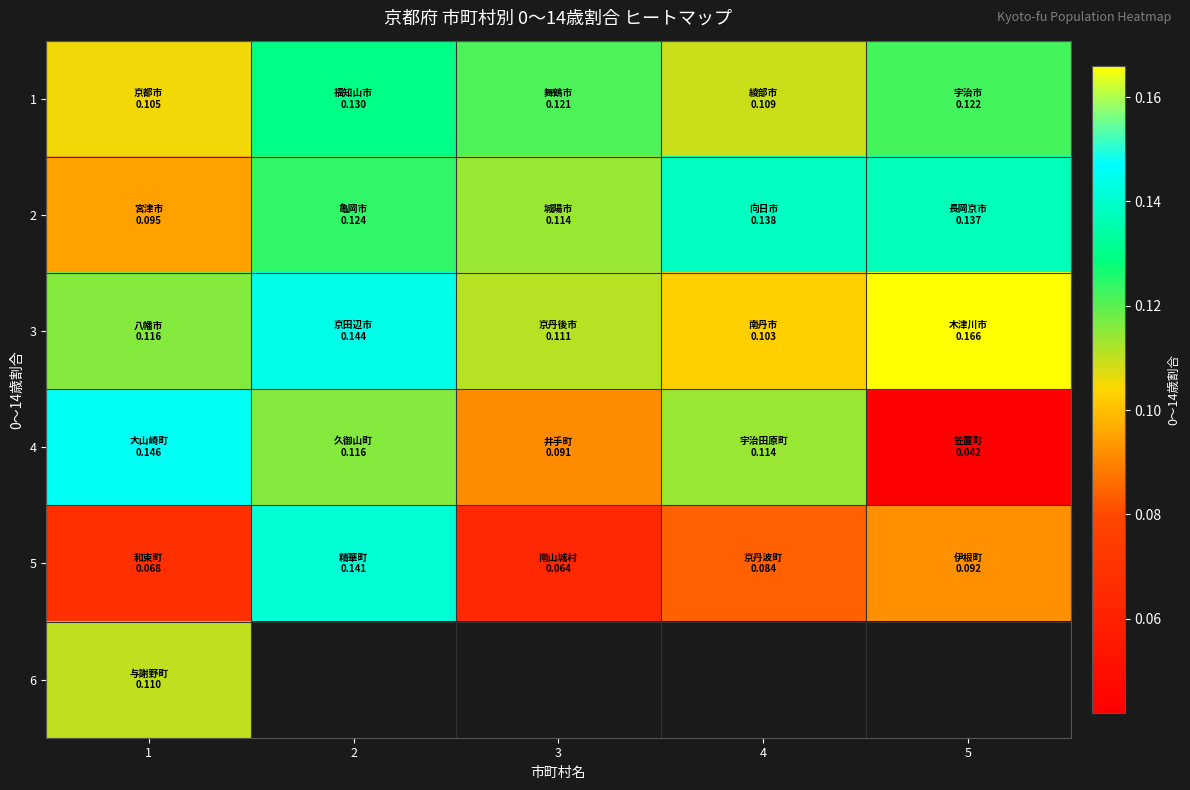

Is the value of 4 at 2 greater than the value of 6 at 1?

Yes